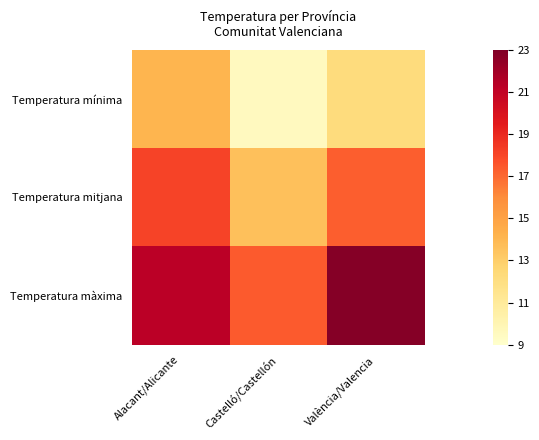

How many categories are shown in the chart?

3